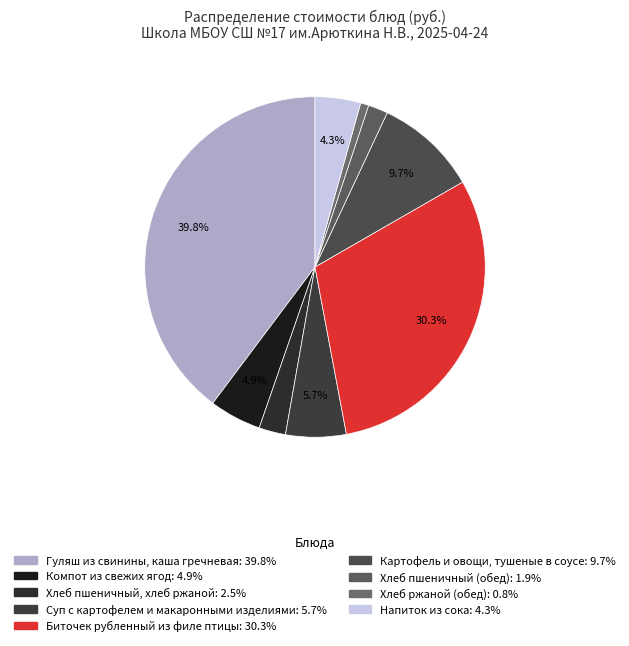

Count the number of slices in the pie.

9